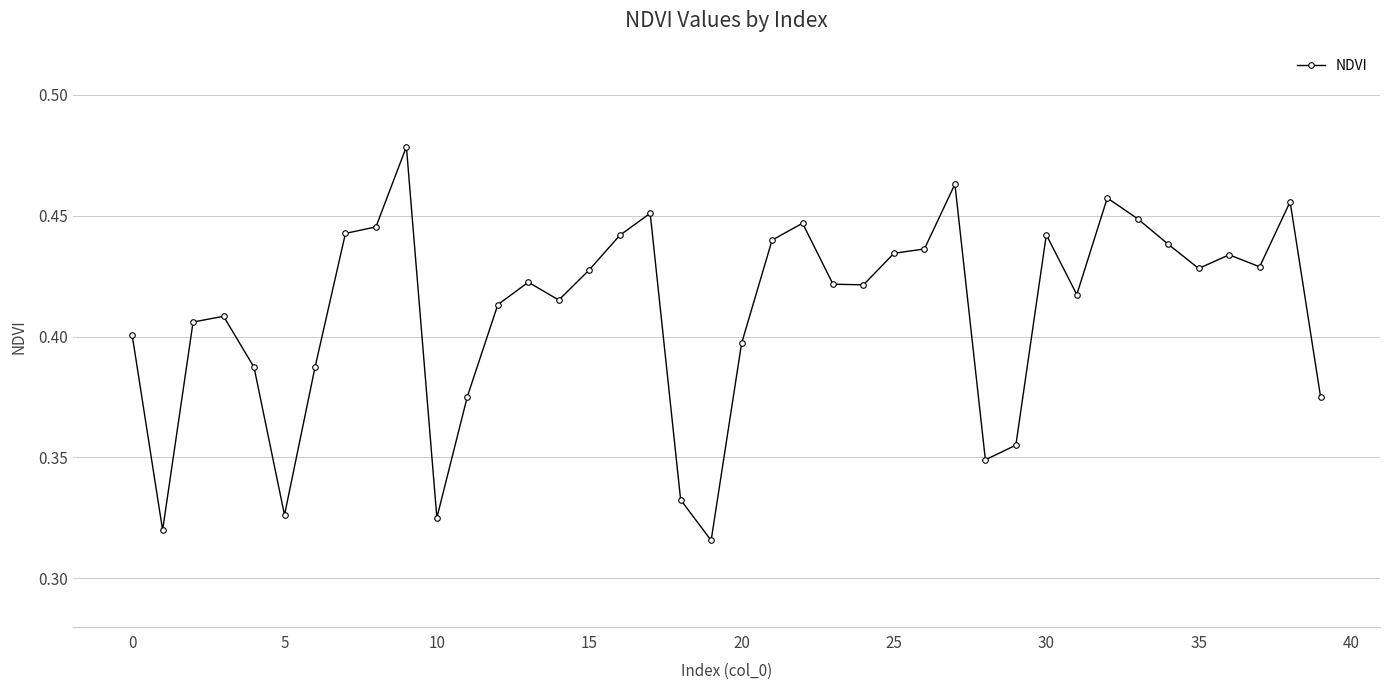

How many lines are shown in the chart?

1